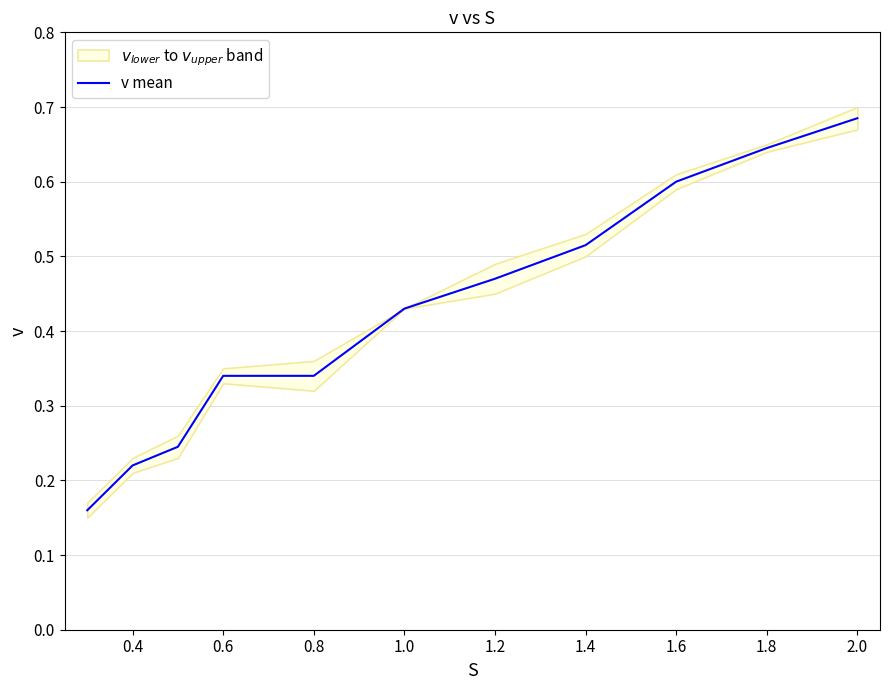

Is it true that v mean equals 0.6 at 1.6?

True